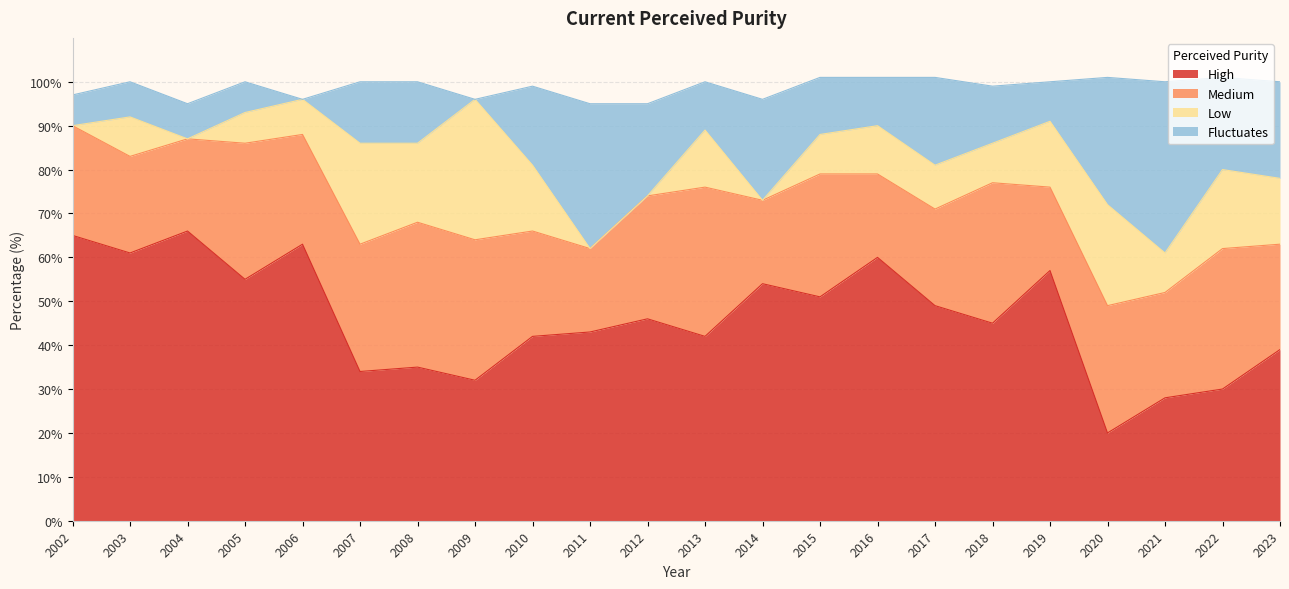

Is it true that Medium equals 34 at 2013?

True